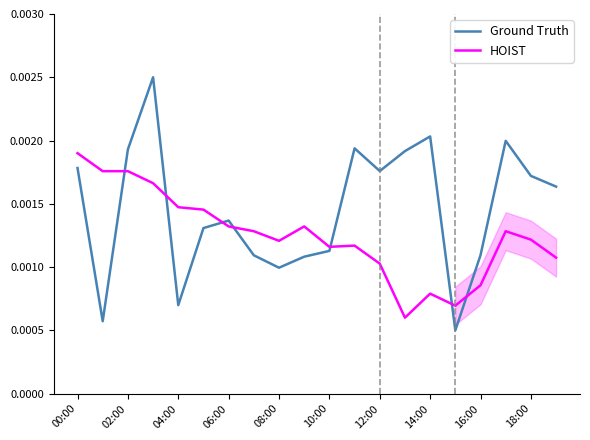

True or false: HOIST and Ground Truth cross at least once.

True